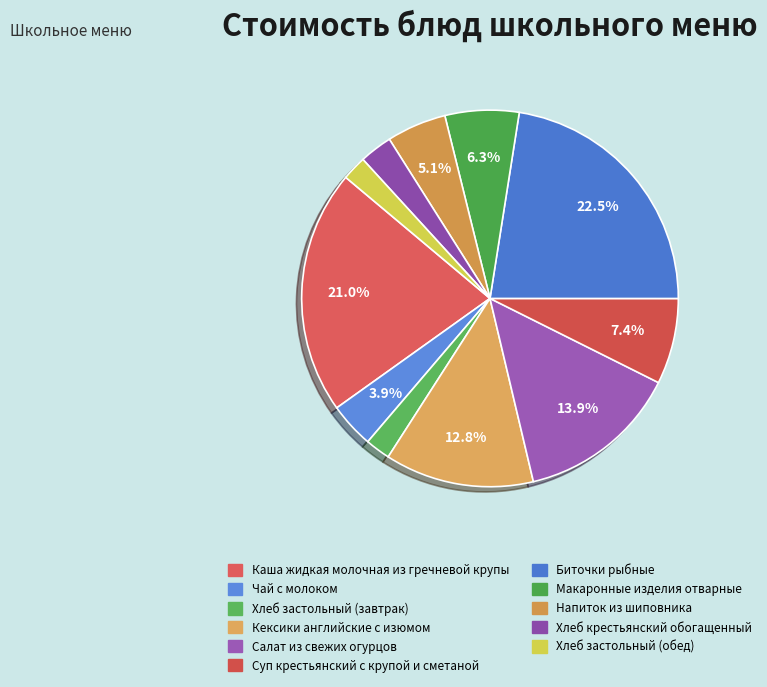

To the nearest percent, what is the combined percentage of Кексики английские с изюмом and Хлеб застольный (обед)?

15%